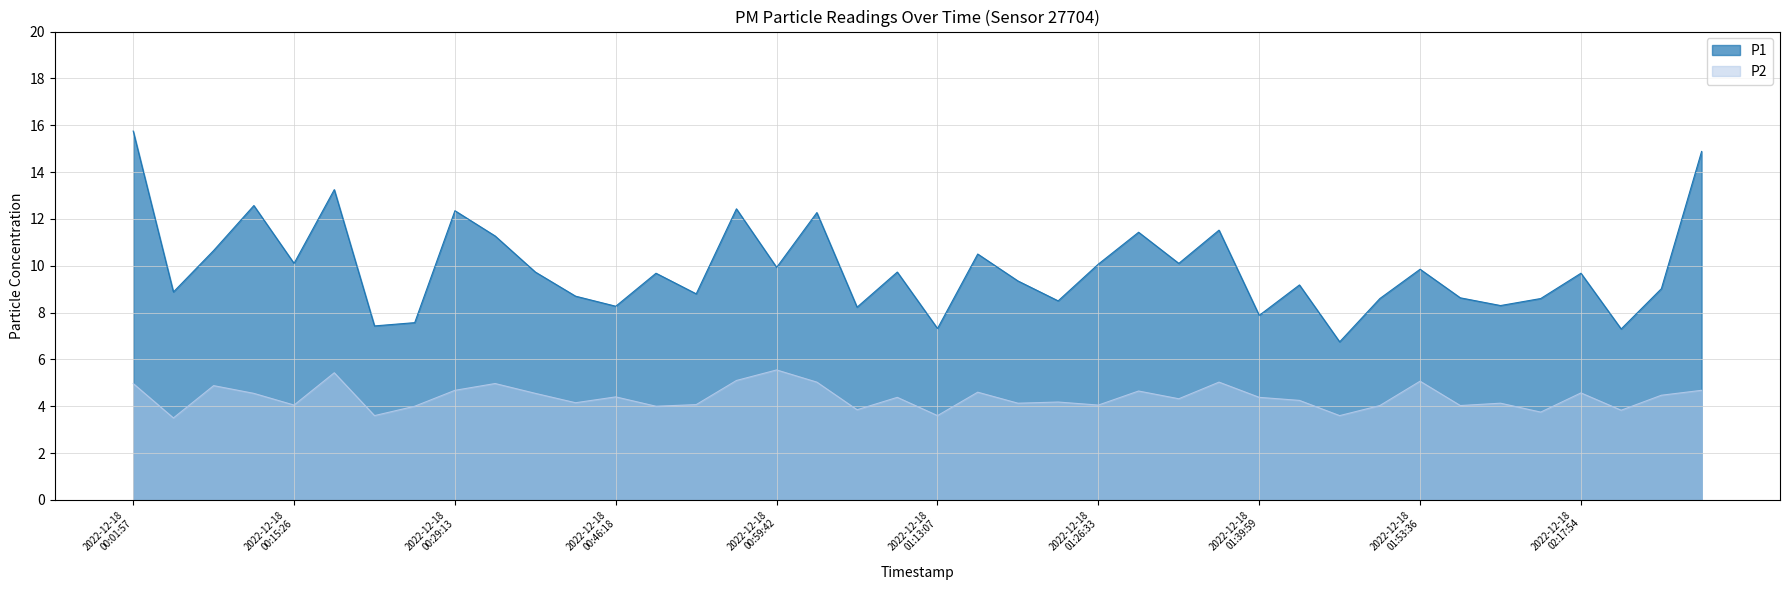

Is the value of P1 at 2022-12-18T01:03:03 greater than the value of P2 at 2022-12-18T01:46:41?

Yes